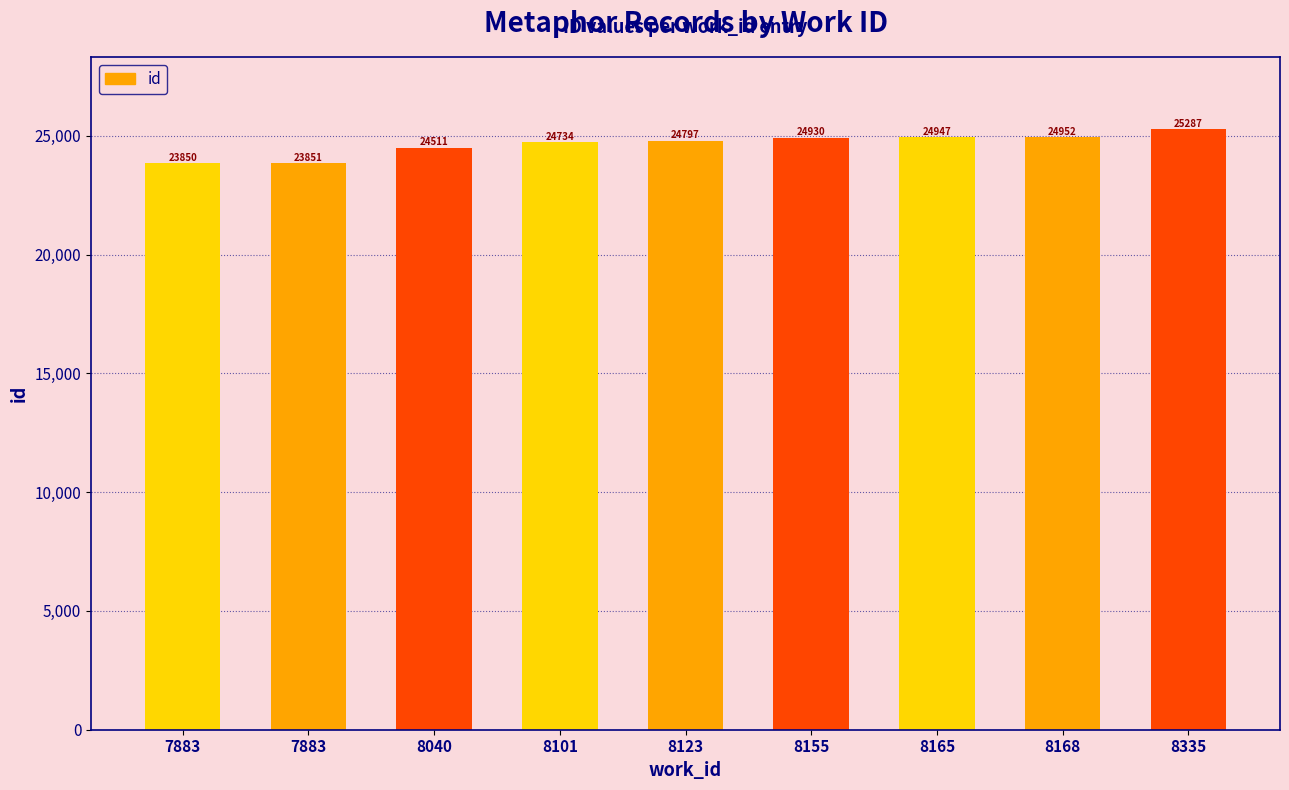

What is the minimum value shown in the chart?

23850